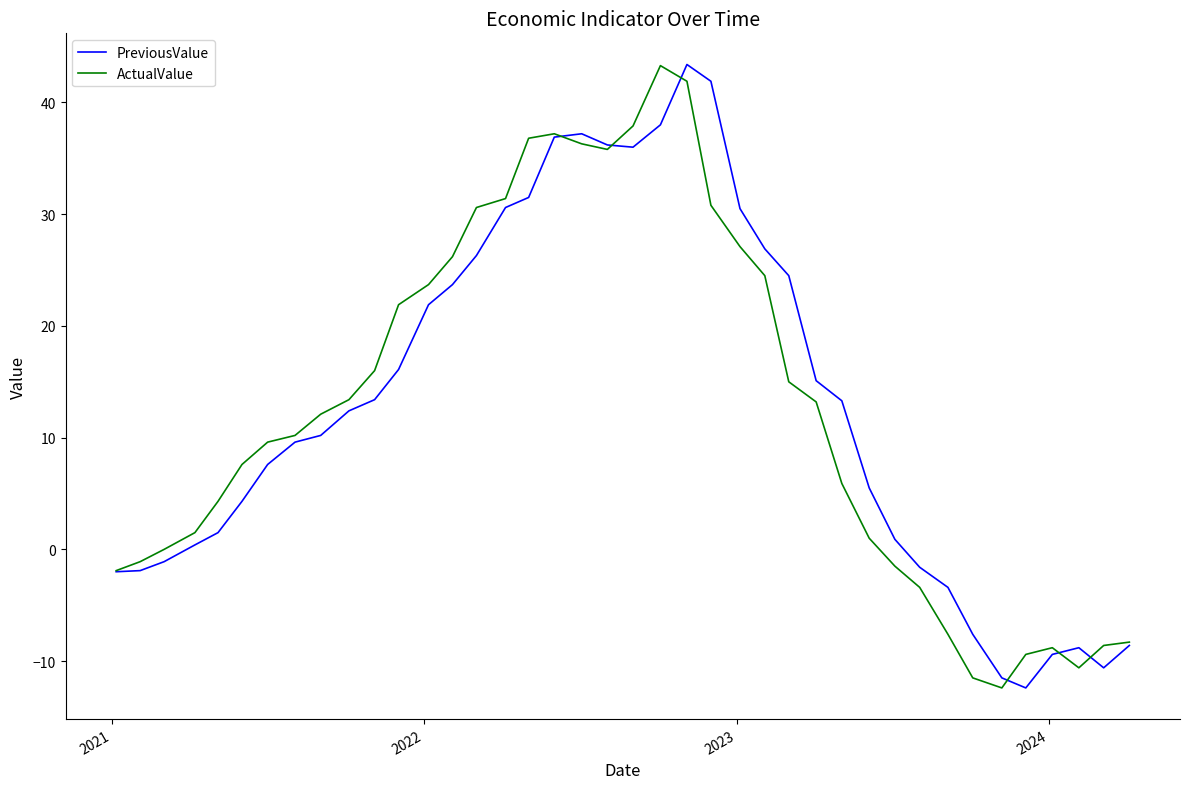

Is this an area chart (filled region under the line)?

No